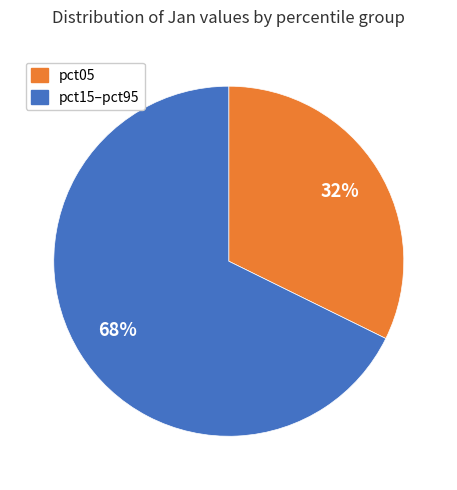

To the nearest percent, what percentage of the pie is pct15–pct95?

68%